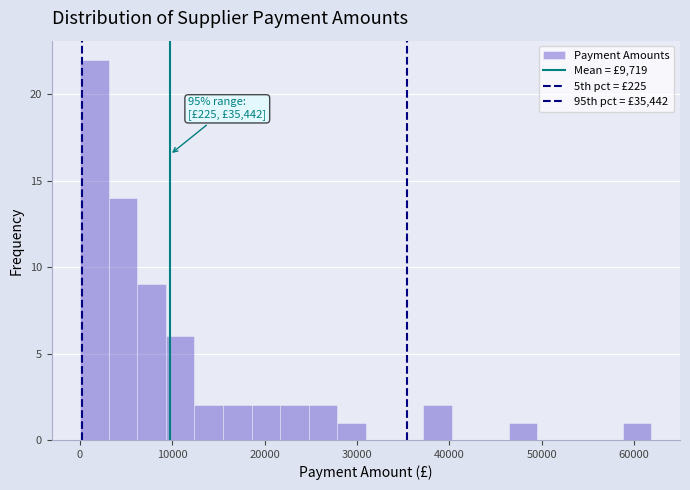

Read against the x-axis, roughly where is the centre of the tallest bar?

2000